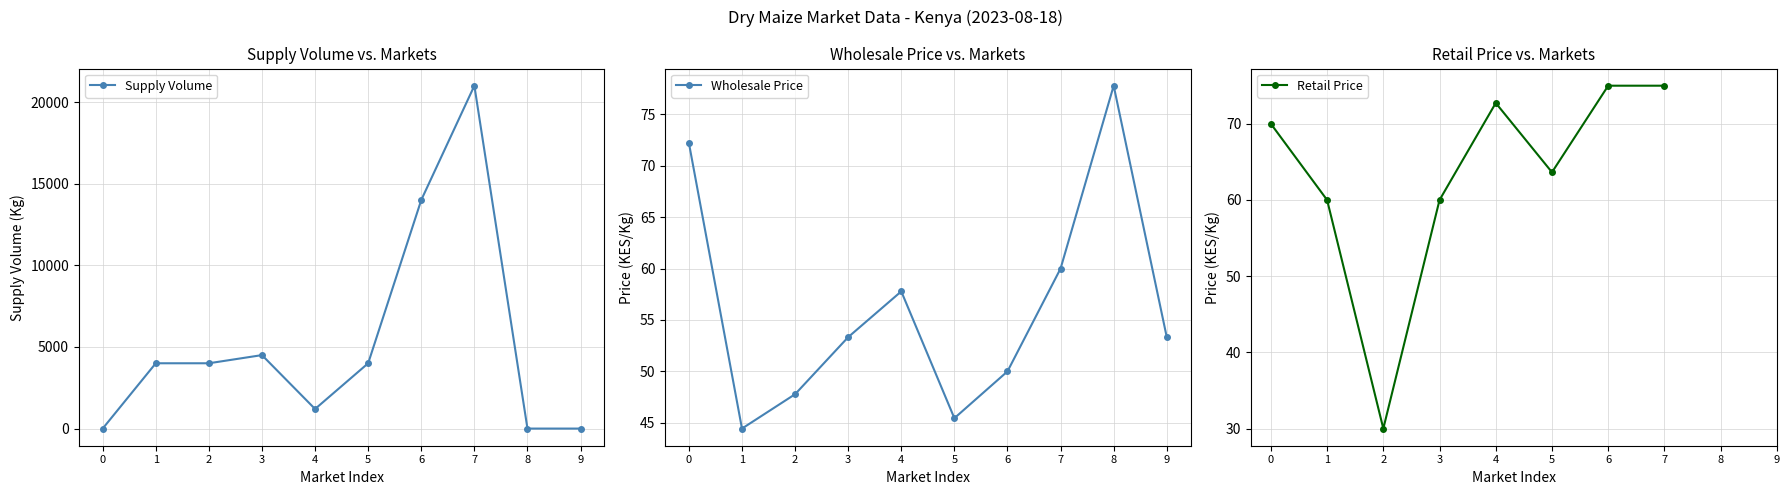

What are all the series names shown in the legend?

Supply Volume, Wholesale Price, Retail Price